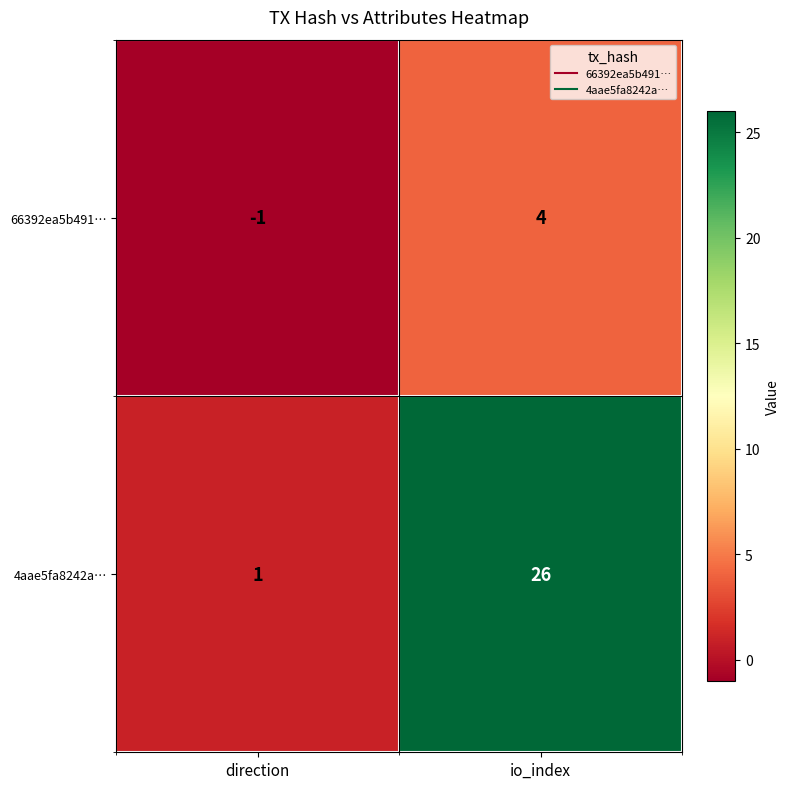

Count the number of categories in the chart.

2